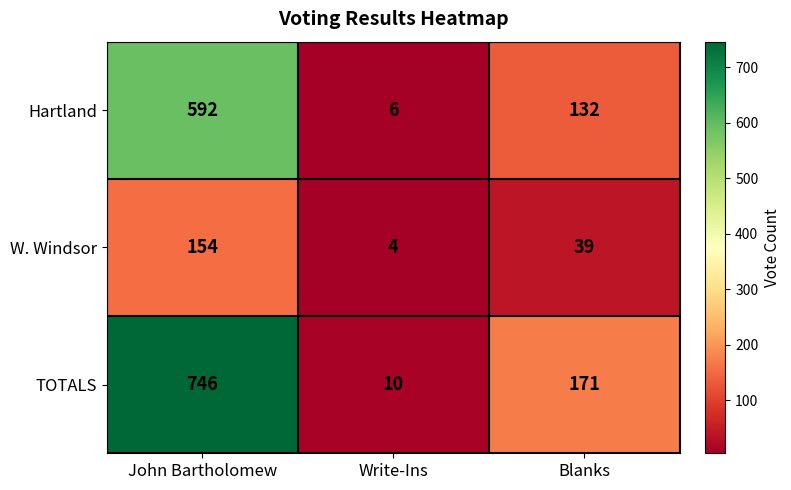

What is the total value across all series at John Bartholomew?

1492